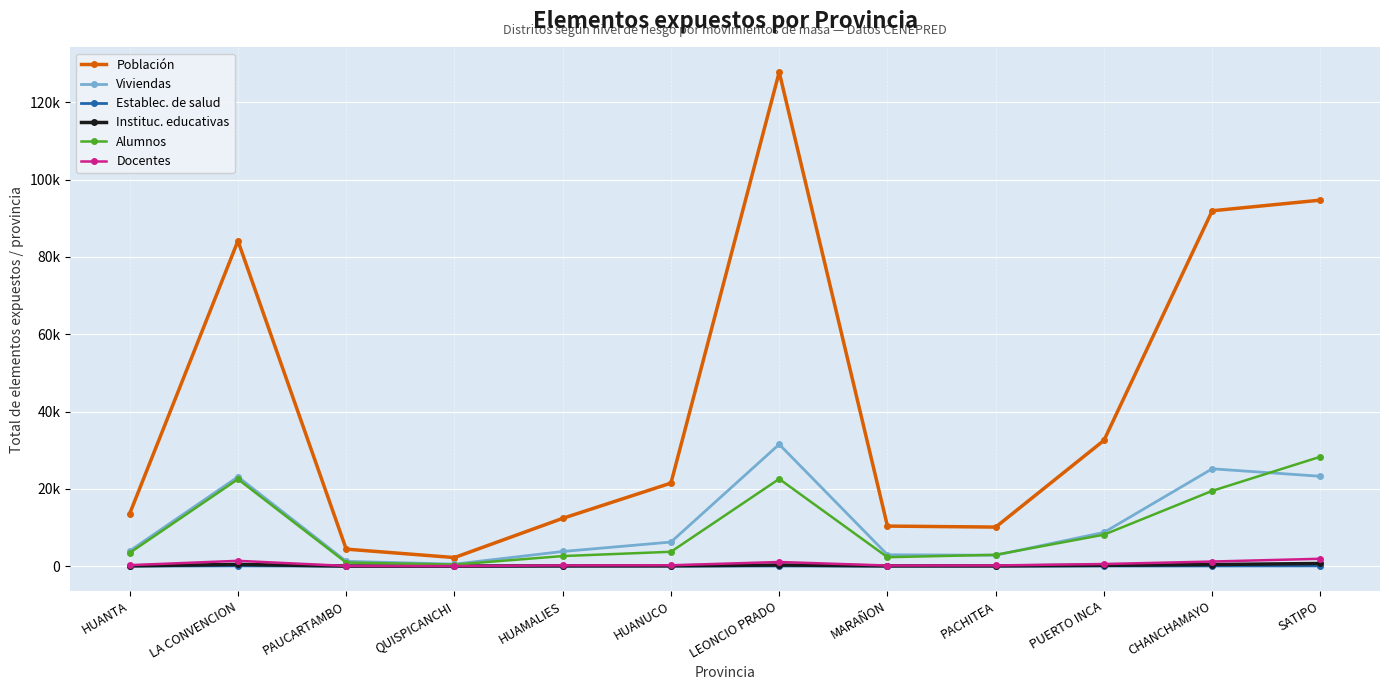

What are all the series names shown in the legend?

Población, Viviendas, Establec. de salud, Instituc. educativas, Alumnos, Docentes